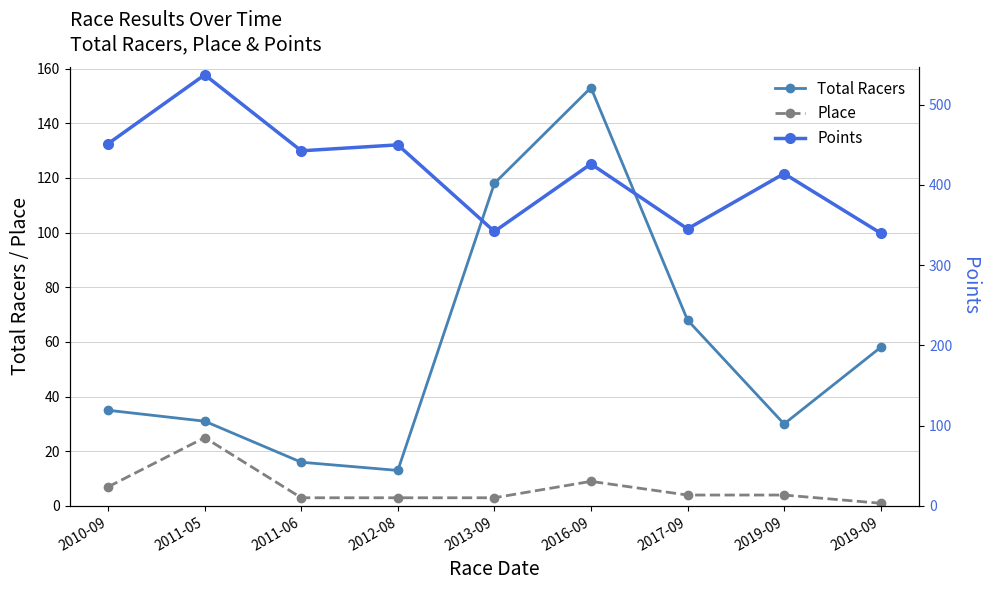

True or false: Place and Total Racers intersect in this chart.

False